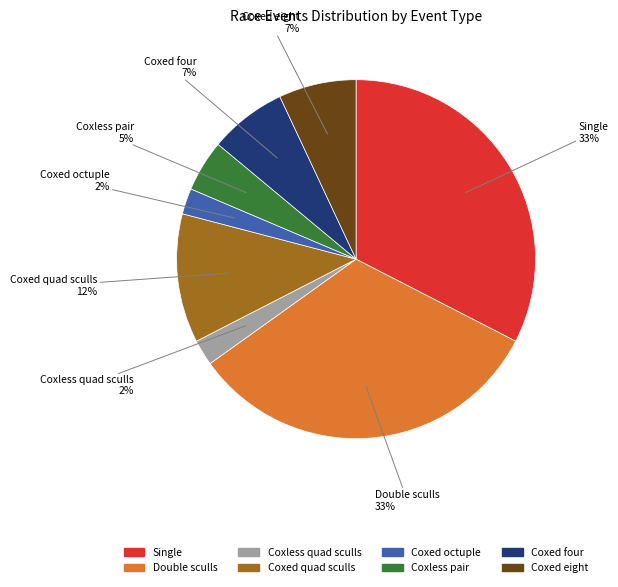

Is it true that Single is 33% of the pie?

True